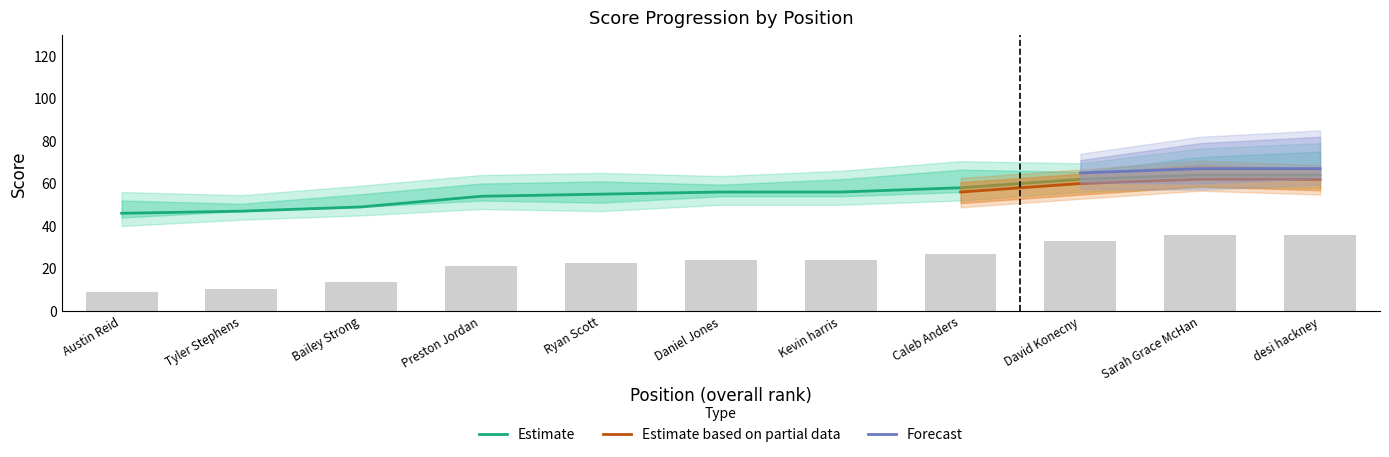

What value does the round_total_score series have at 4?

54